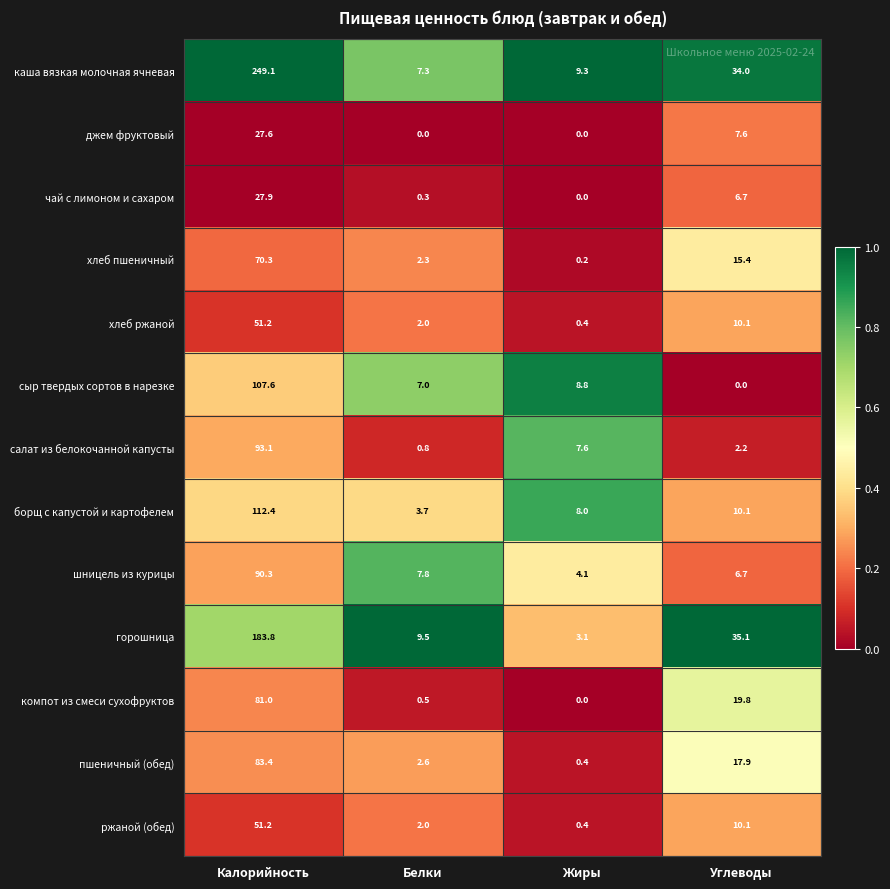

True or false: хлеб ржаной has a value of 3.0 at Белки.

False